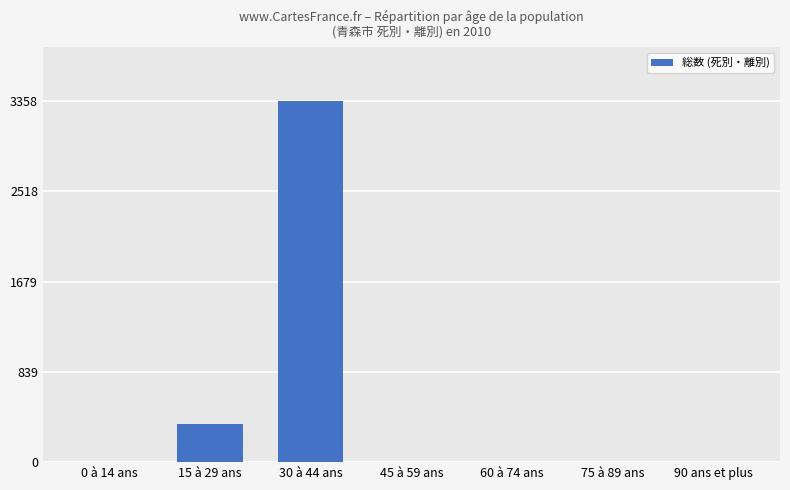

What is the sum of all values?

3711